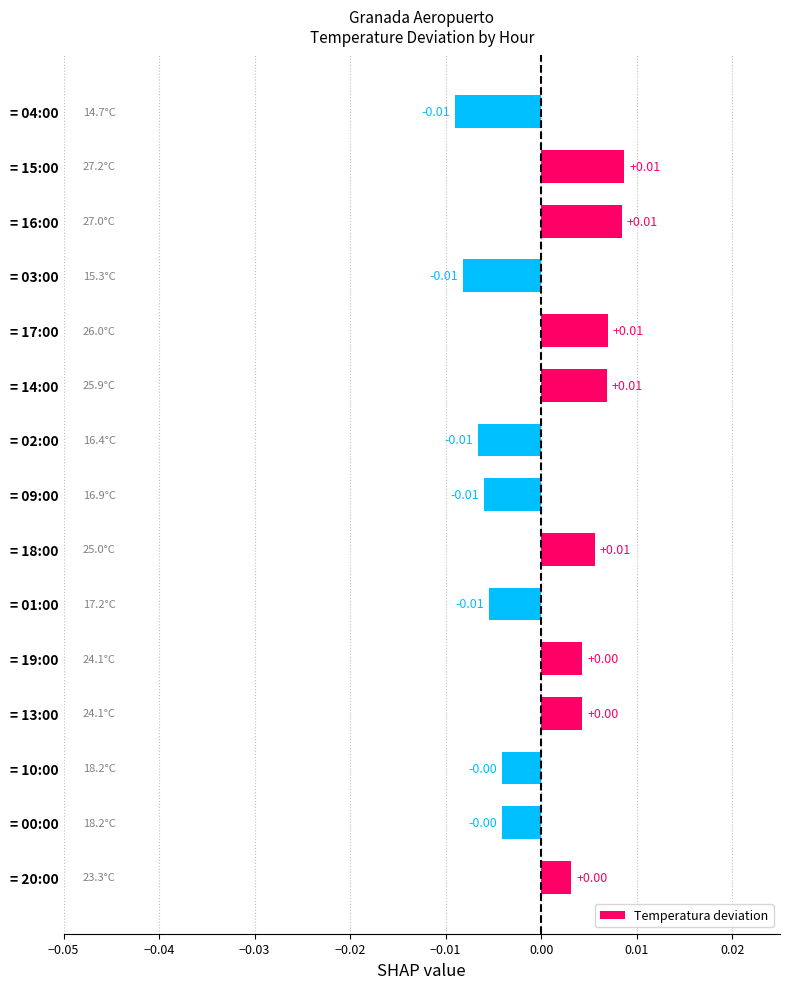

How many data points are less than 0?

7